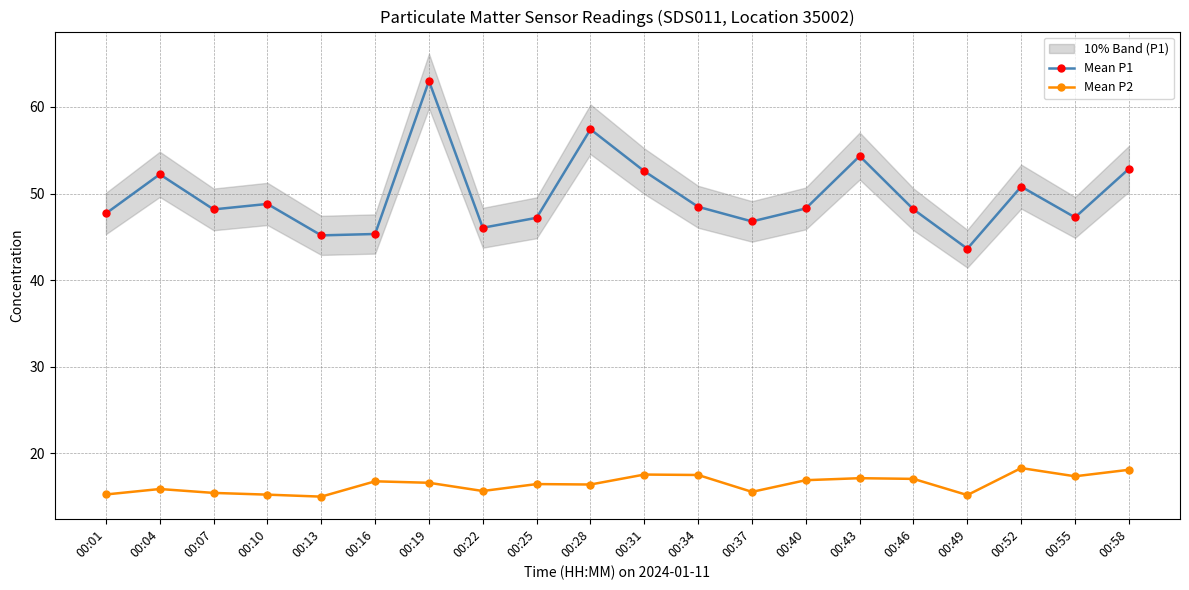

At which category does the chart reach its peak across all series?

00:19